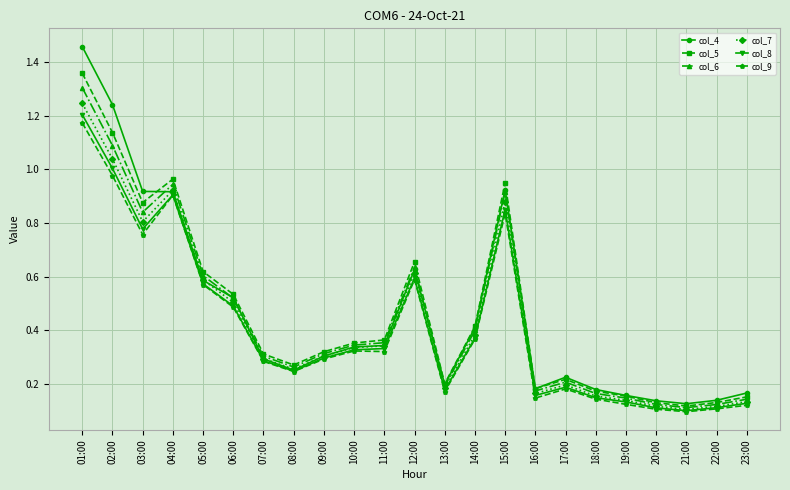

Does the chart have visible grid lines?

Yes